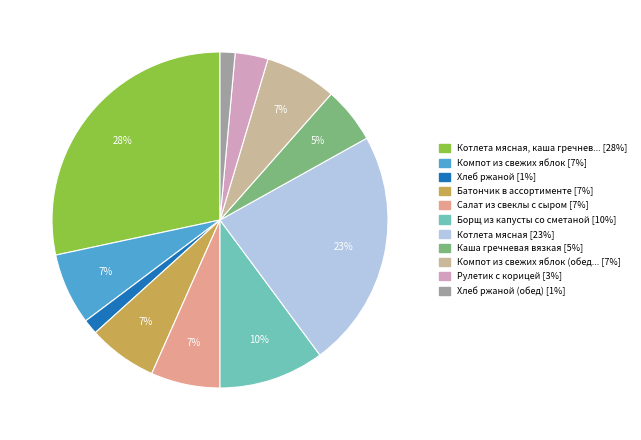

Is there any slice that represents more than half of the pie?

No